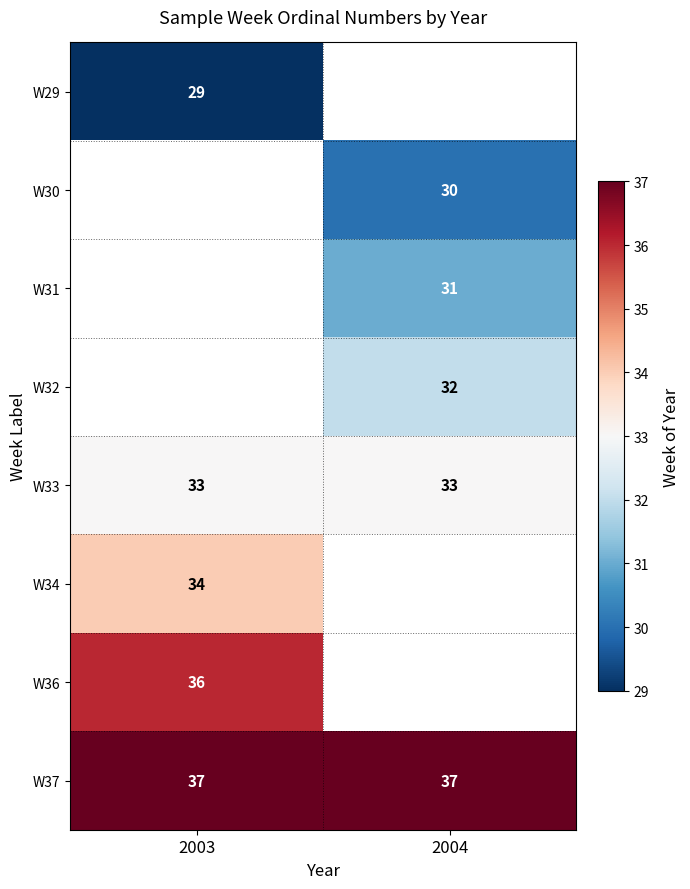

Is it true that W30 equals 48 at 2004?

False